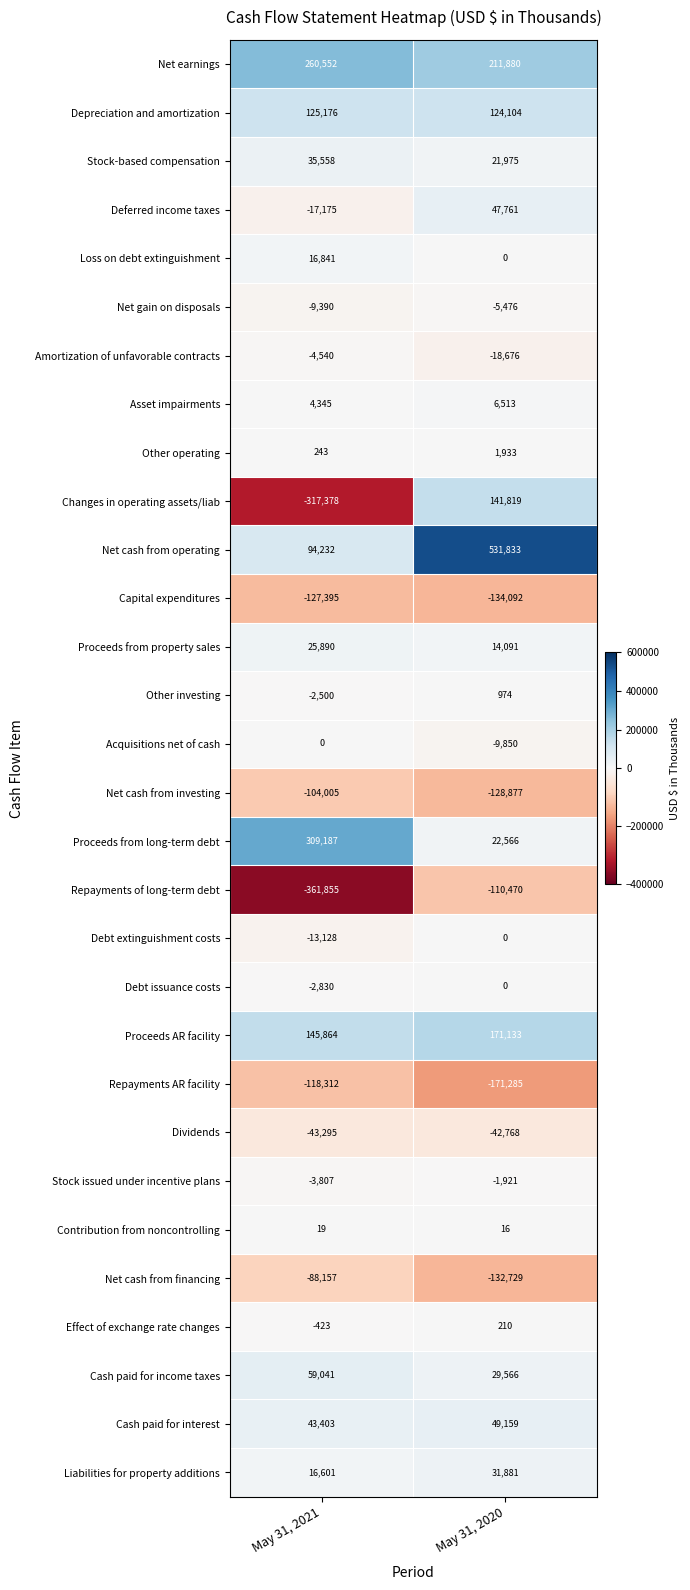

How many series are shown in this chart?

30